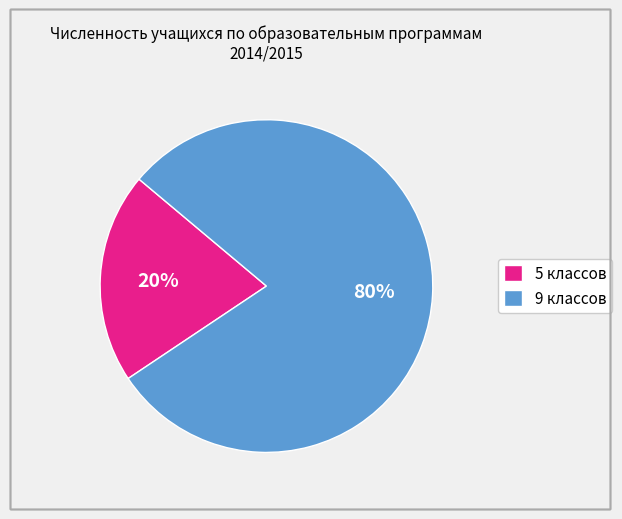

To the nearest percent, what is the average slice percentage?

50%